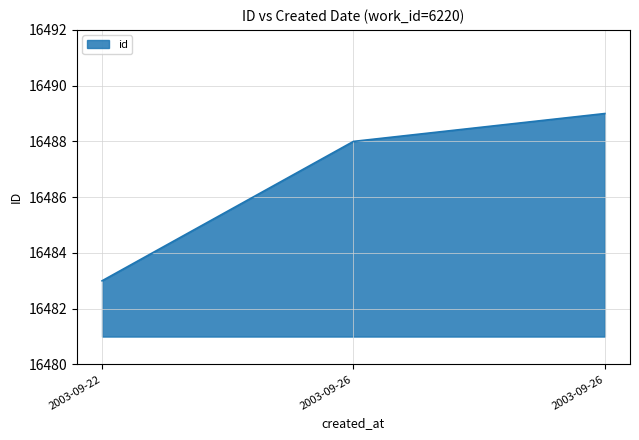

The value at 2003-09-22 is 16483. True or false?

True